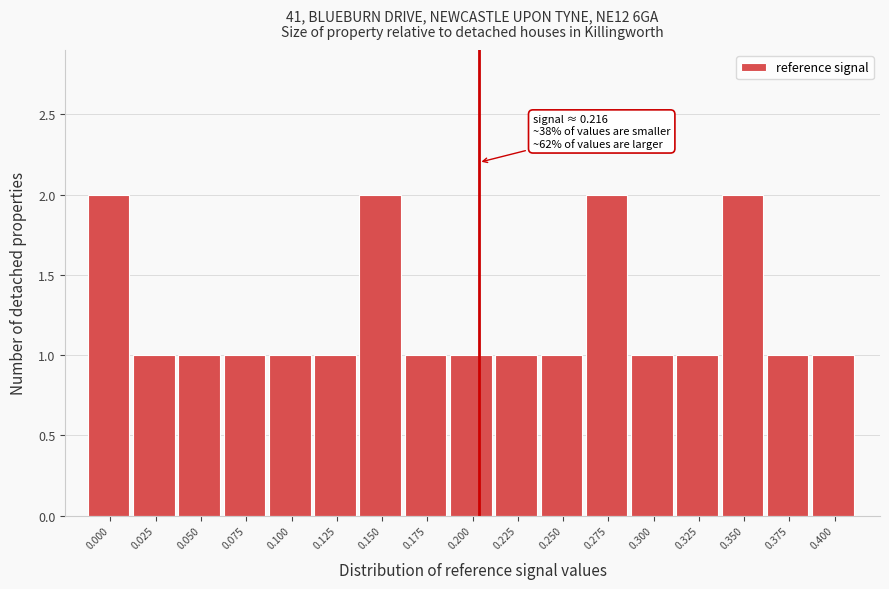

Reading left to right, list all the values displayed in this chart.

2	1	1	1	1	1	2	1	1	1	1	2	1	1	2	1	1